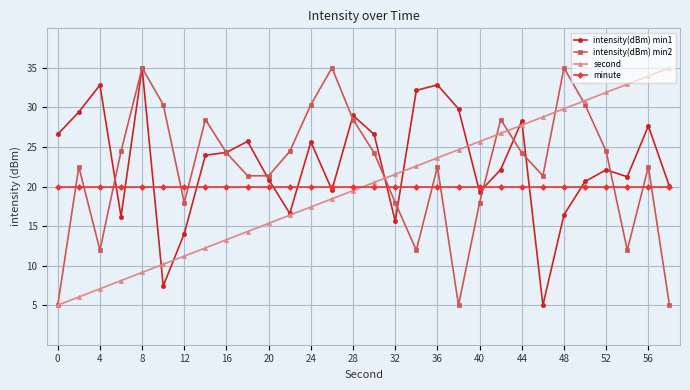

True or false: intensity(dBm) min2 has more than 0 points higher than both neighbors.

True